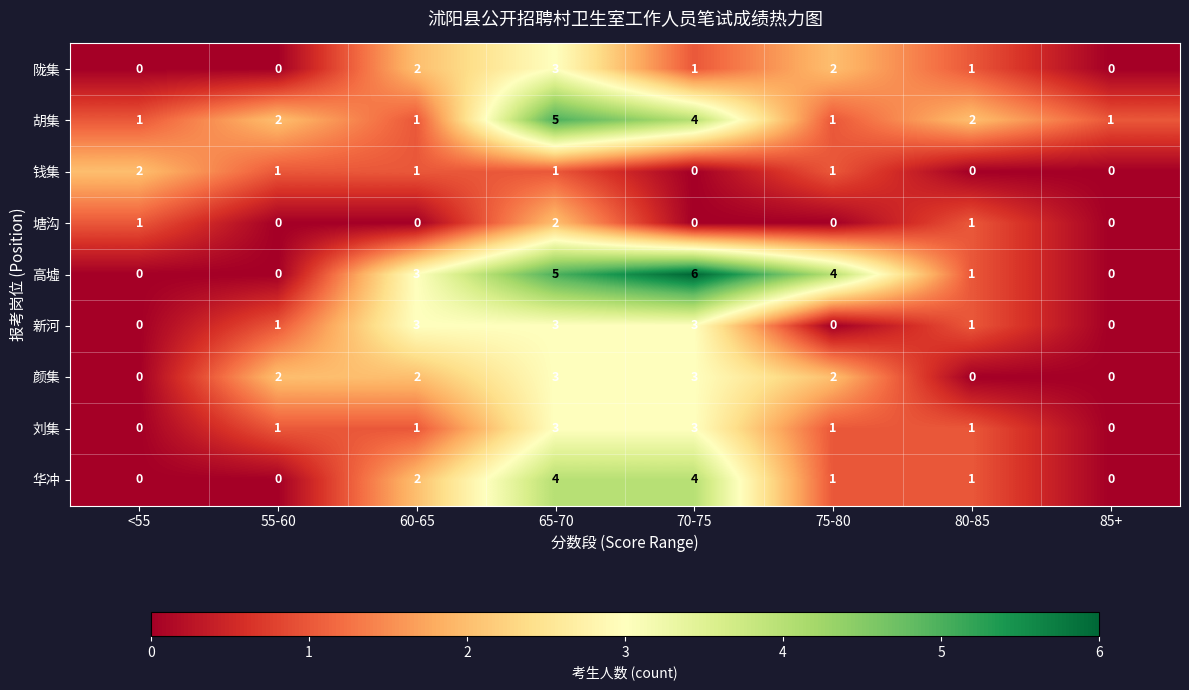

Between 60-65 and 65-70, which series saw the biggest shift?

胡集